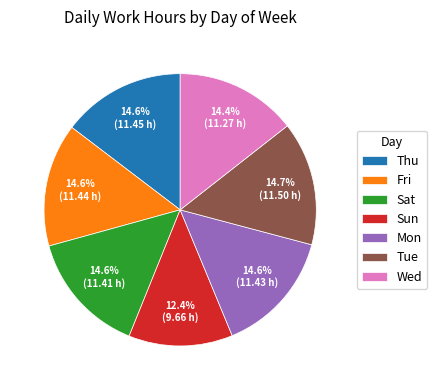

To the nearest percent, what portion does Thu represent?

15%